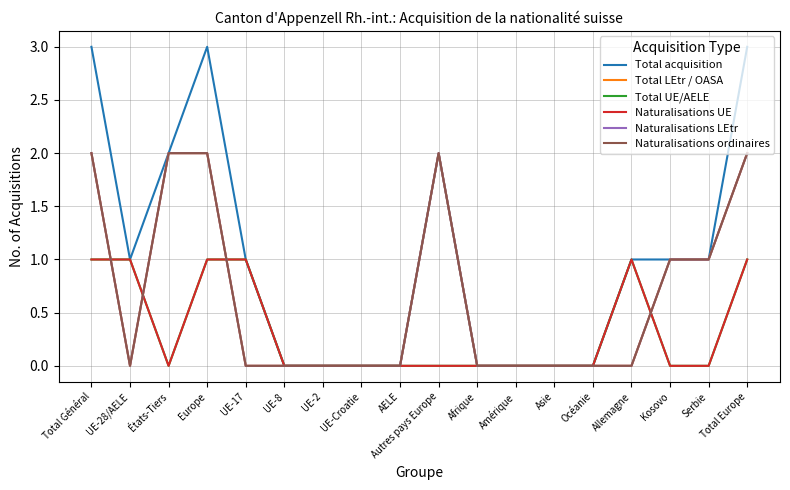

Count the Naturalisations ordinaires values in the range 0 to 2.

18